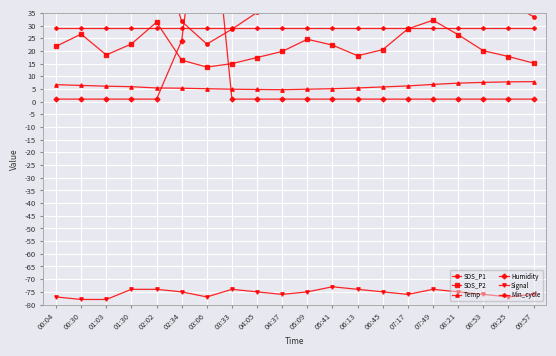

What is the total value across all series at 01:30?

33.5